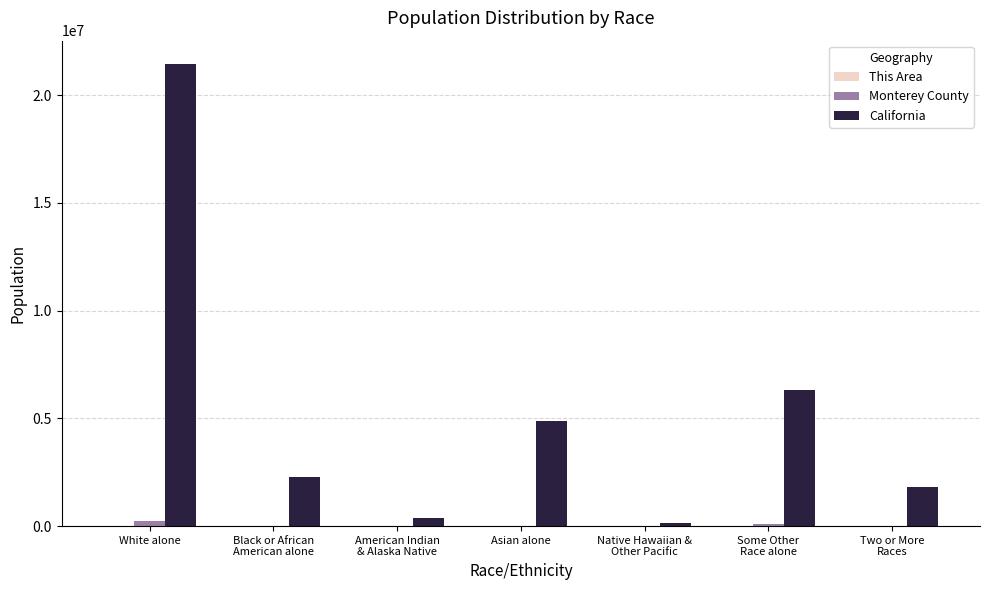

What is the total value across all series at Some Other
Race alone?

6435867